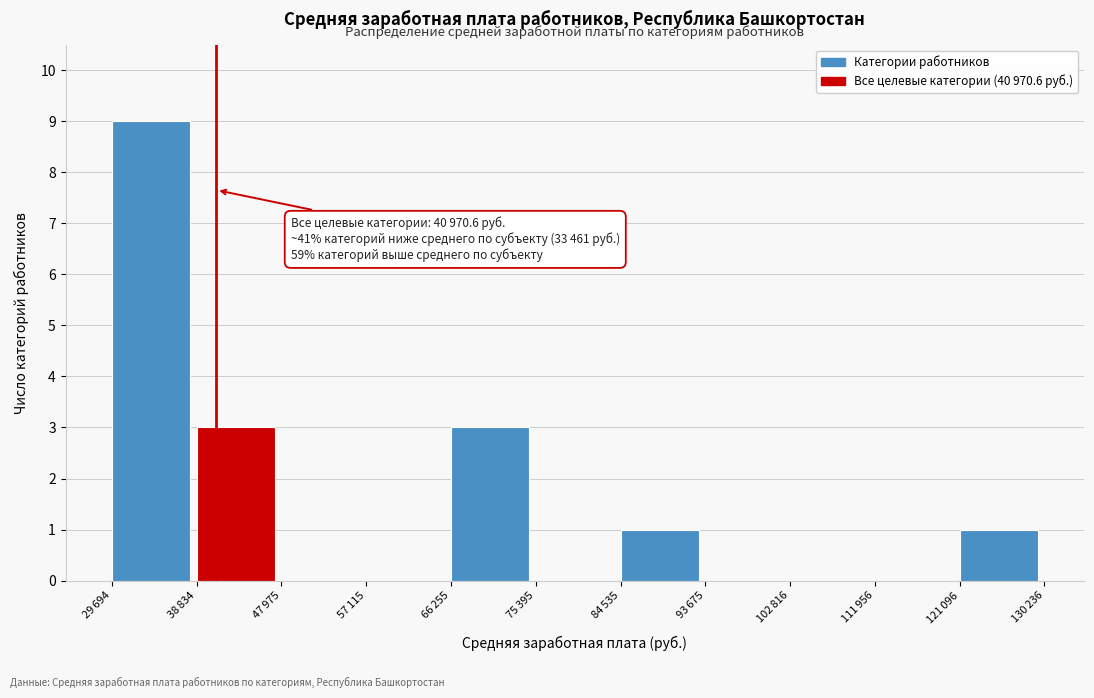

What is the maximum value shown in the chart?

9